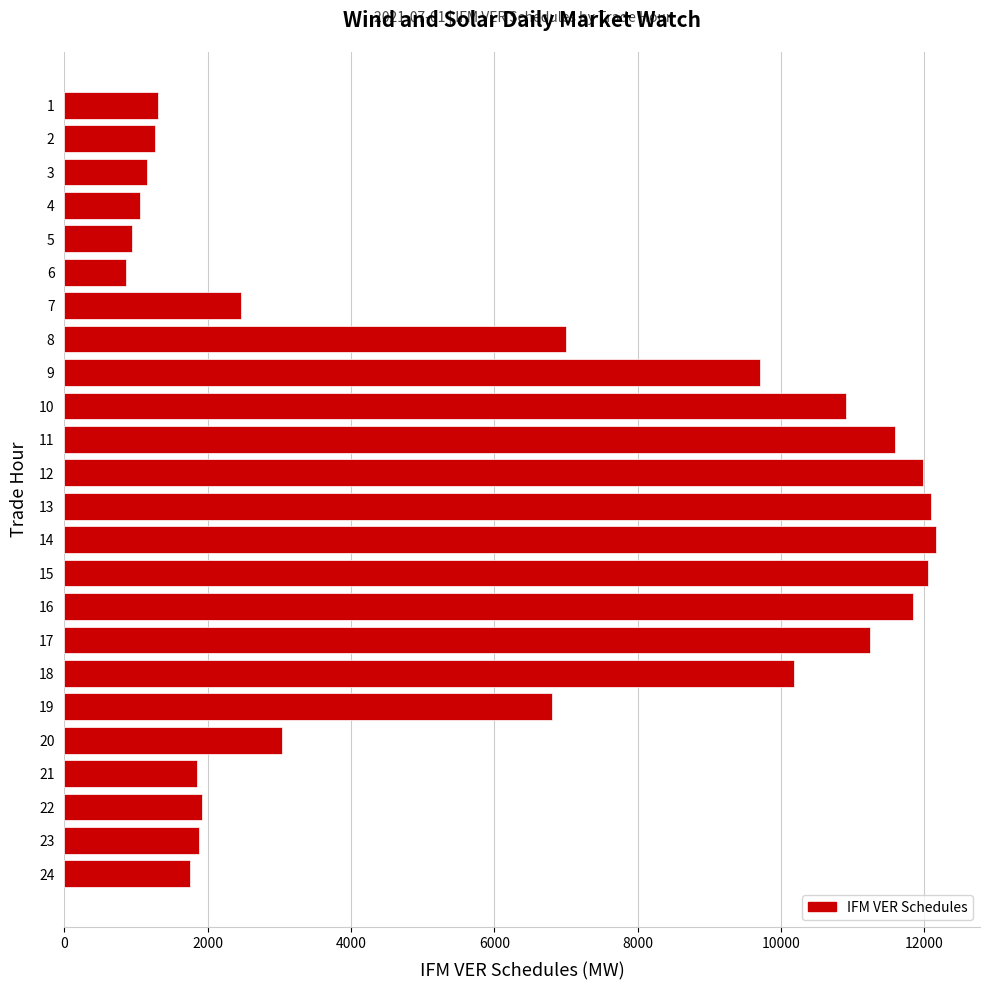

What is the sum of the values at 19 and 13?

18901.1